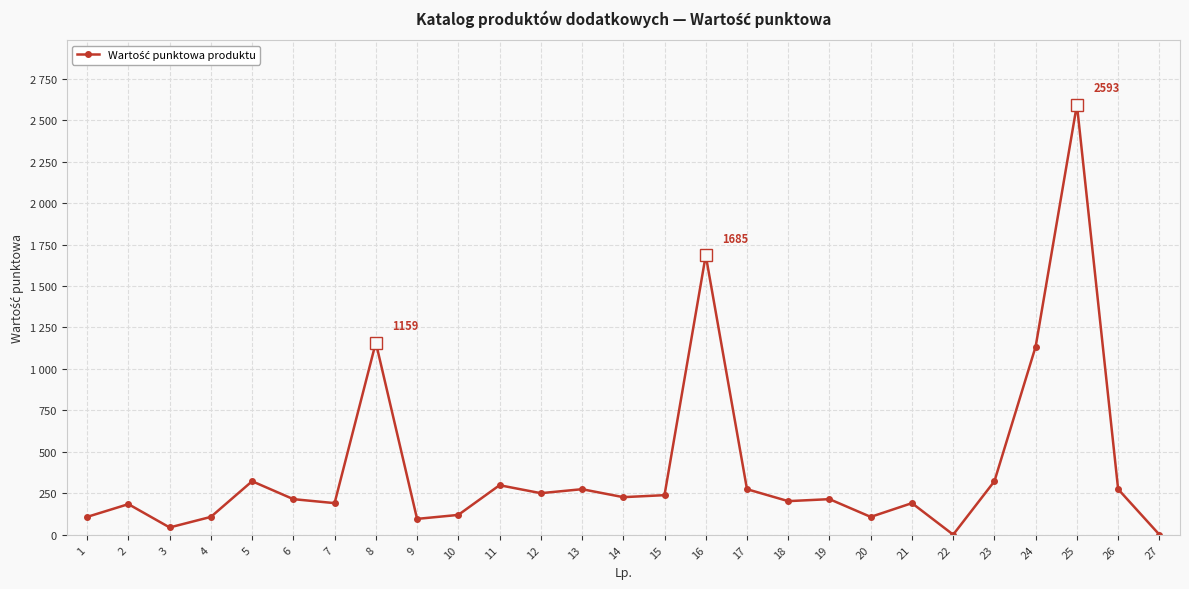

Does the chart have visible grid lines?

Yes